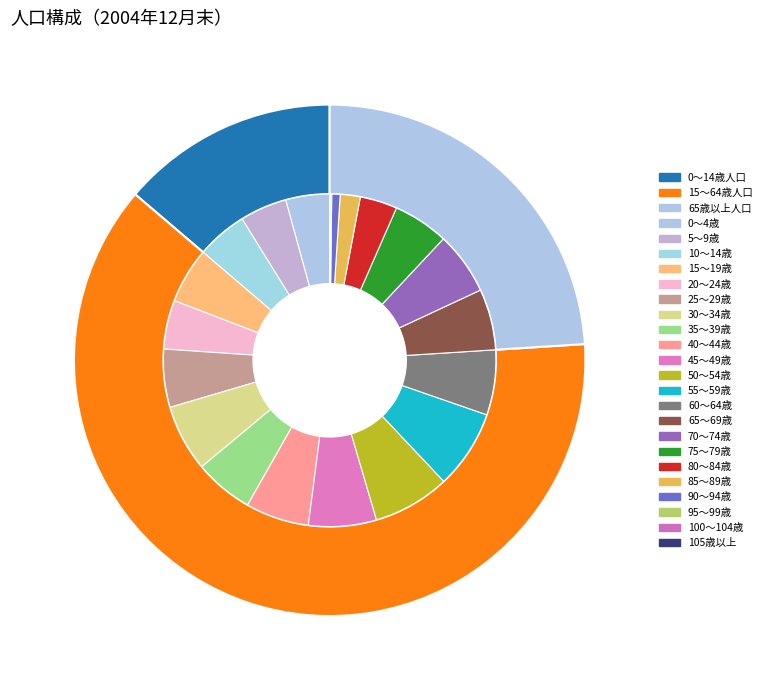

What is the majority slice?

15～64歳人口